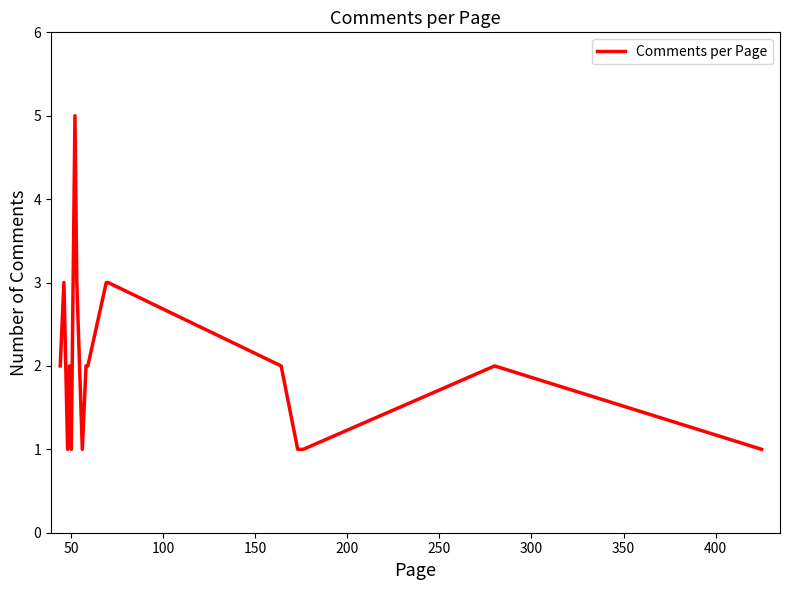

What is the greatest value displayed?

5